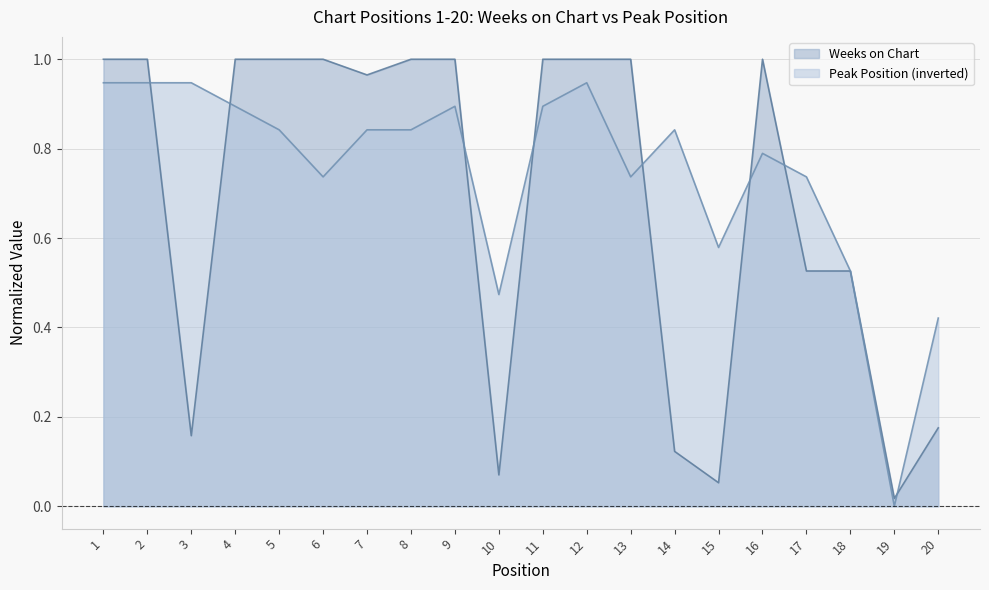

Where do Weeks on Chart and Peak Position first cross each other?

2 and 3